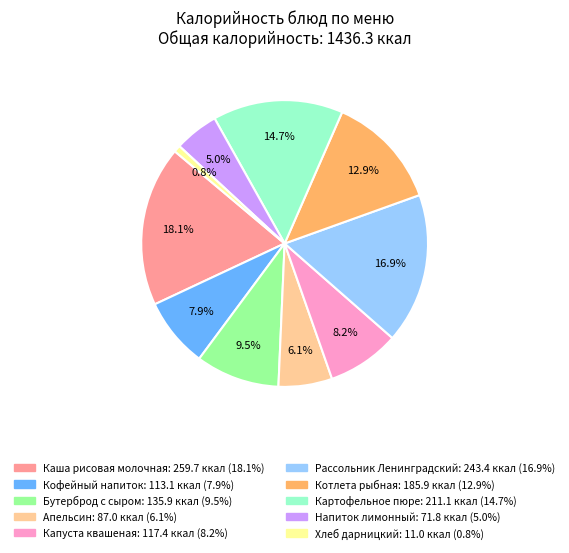

To the nearest percent, what is the combined percentage of Напиток лимонный and Капуста квашеная?

13%